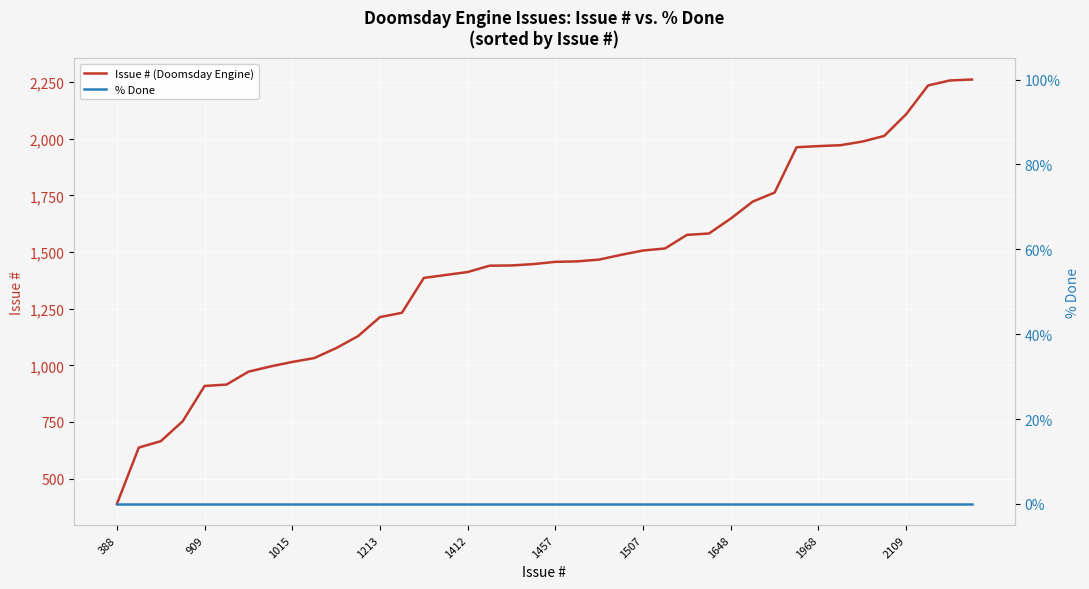

What is the lowest value of the Issue # (Doomsday Engine) series?

388